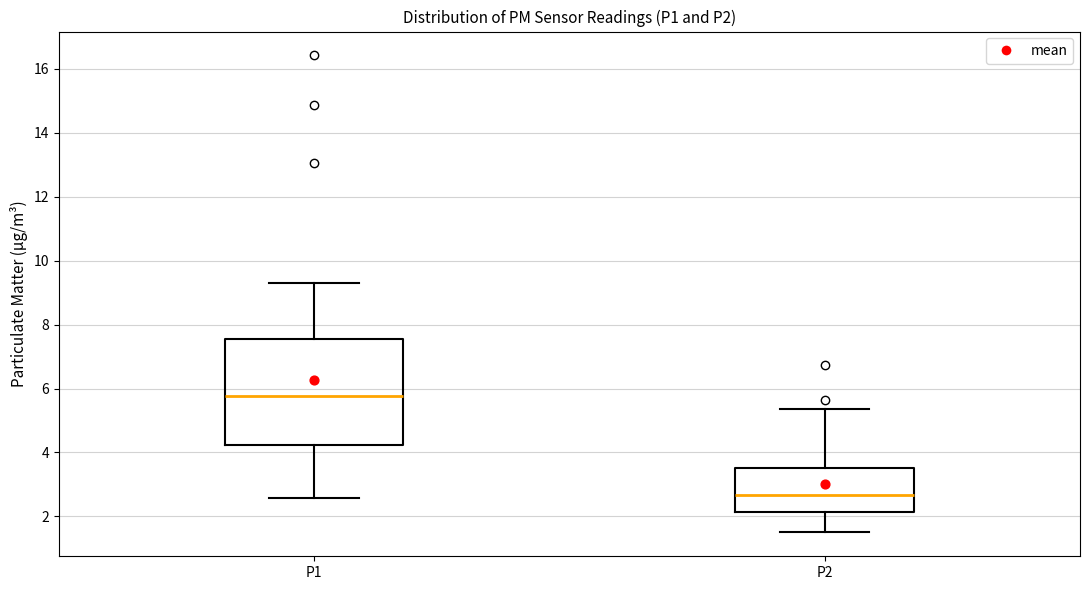

Which box's median line is the lowest?

P2